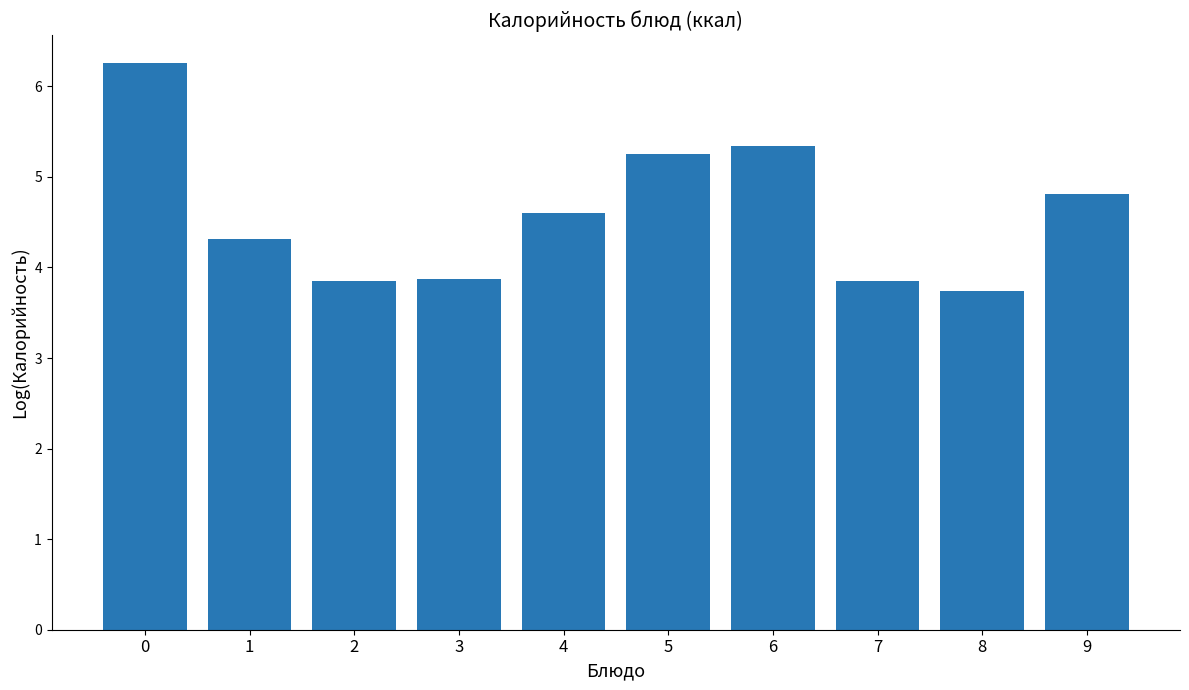

What is the approximate value at 7?

3.8